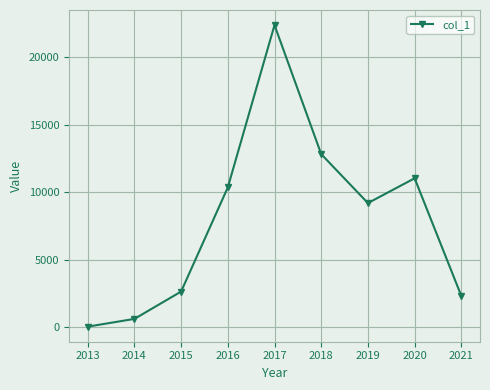

Reading left to right, extract all data points from this chart.

2013=40.5	2014=614.5	2015=2639.5	2016=10357.0	2017=22379.8	2018=12818.8	2019=9193.5	2020=11031.0	2021=2317.8